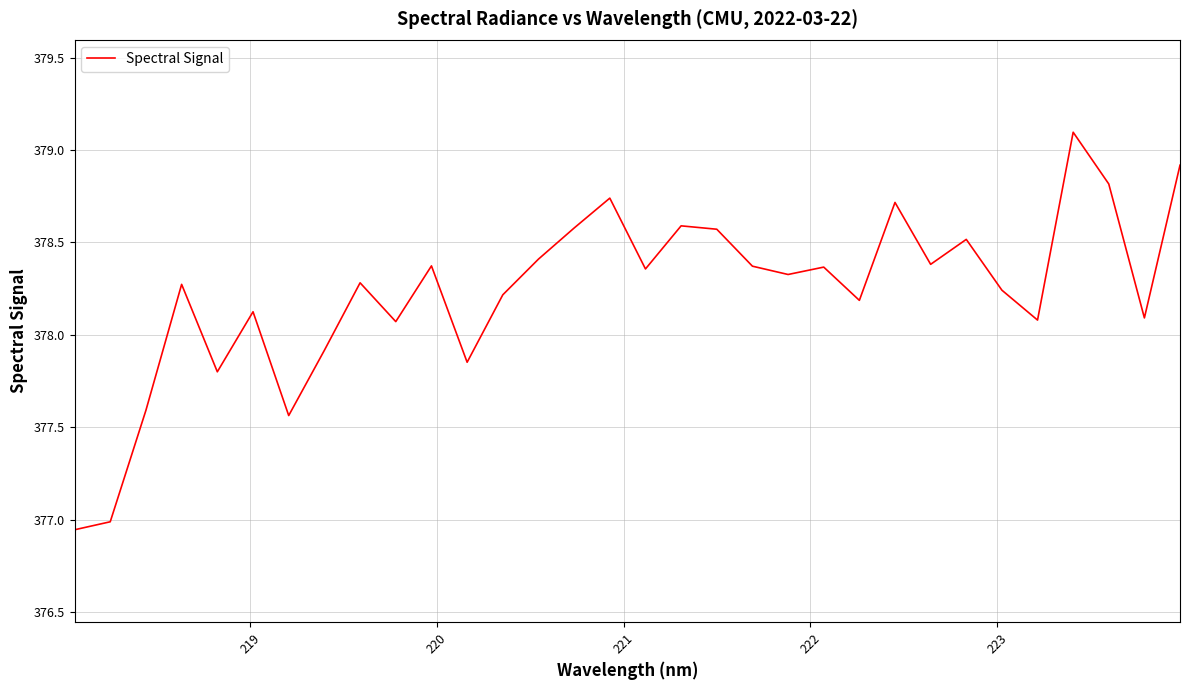

What is the difference between the maximum and minimum values?

2.2